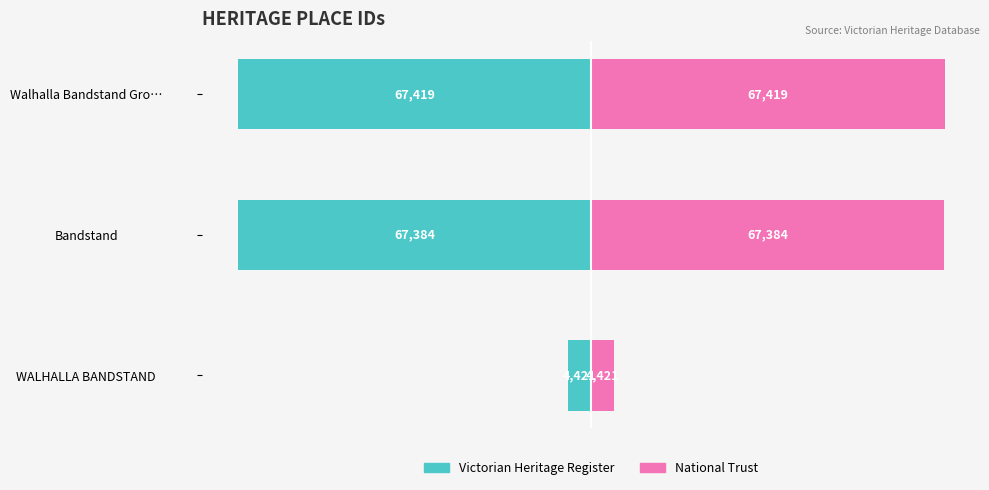

How many data points does each series have?

3